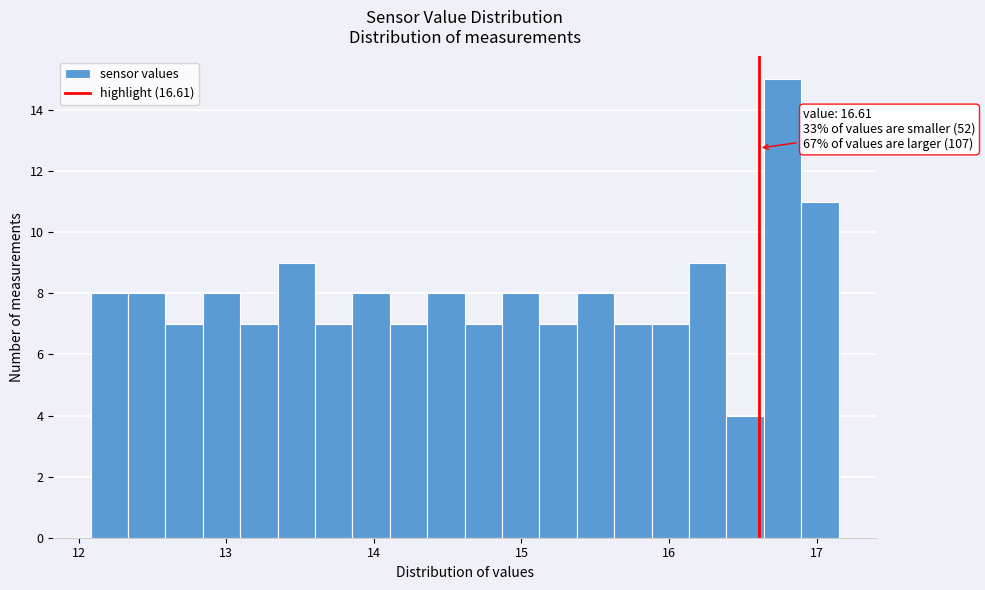

Read against the x-axis, roughly where is the centre of the tallest bar?

16.8